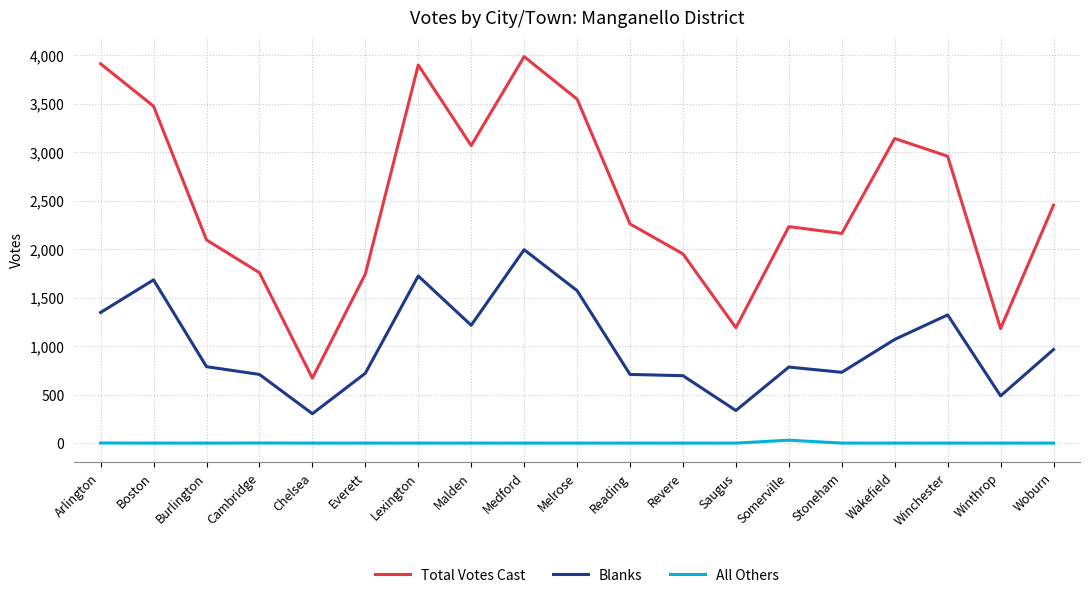

How many lines are shown in the chart?

3